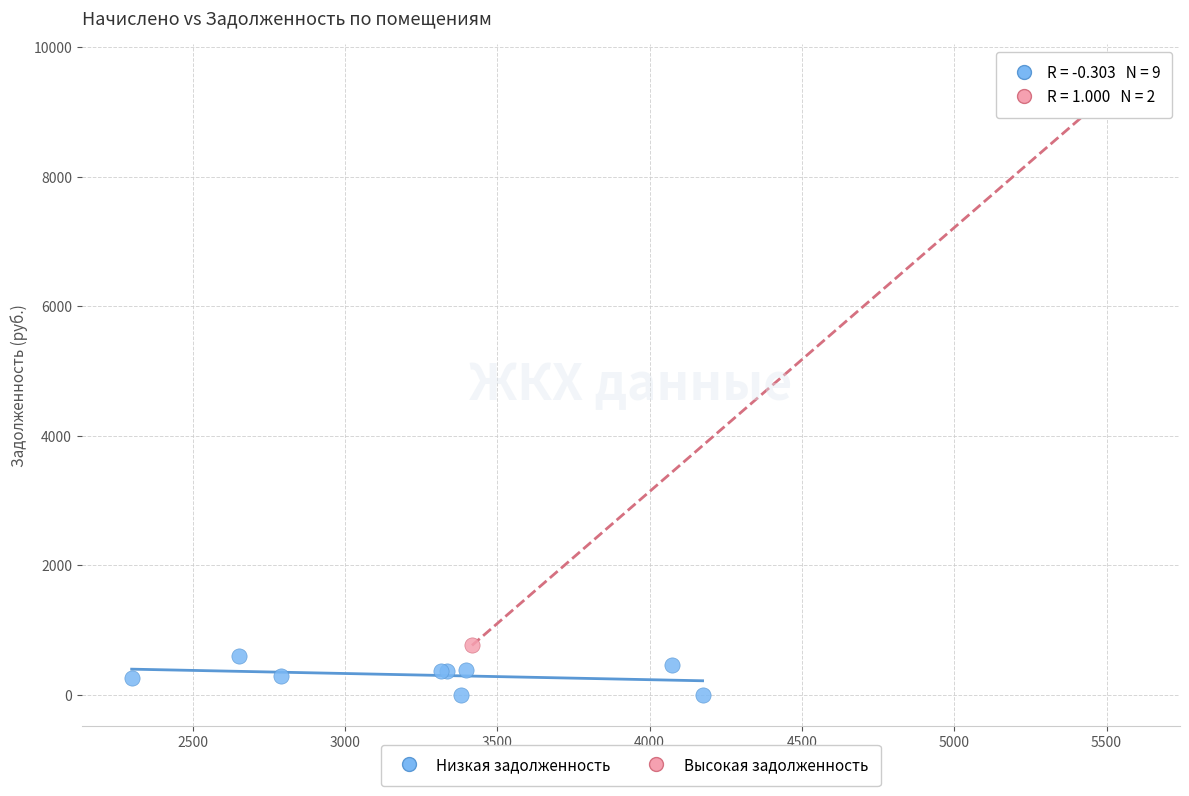

Which series reaches the maximum Y coordinate?

Высокая задолженность